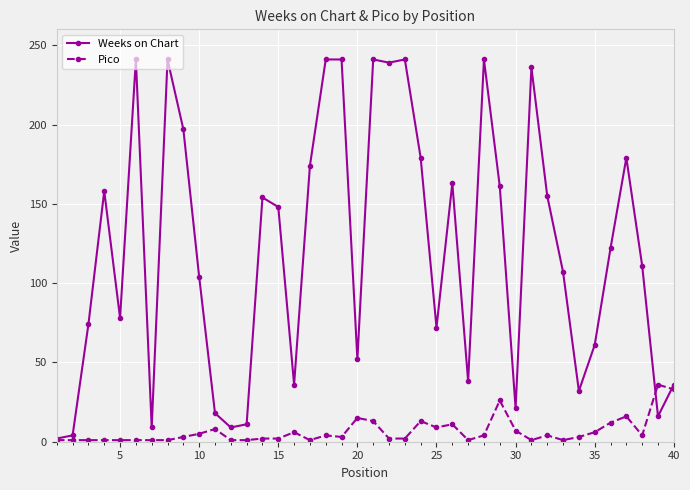

List the series in order of their overall mean, lowest first.

Pico, Weeks on Chart